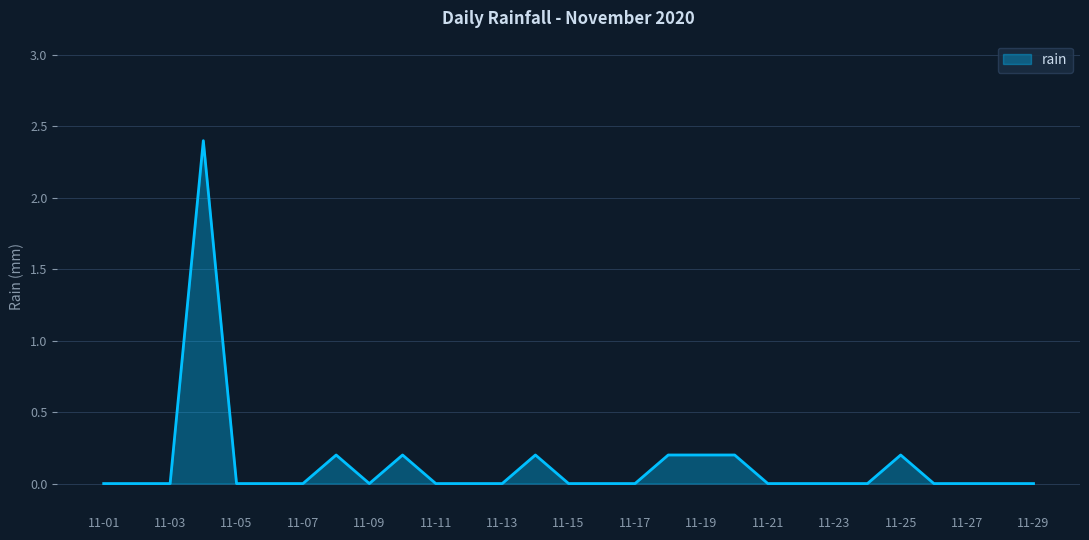

What is the difference between the maximum and minimum values?

2.4